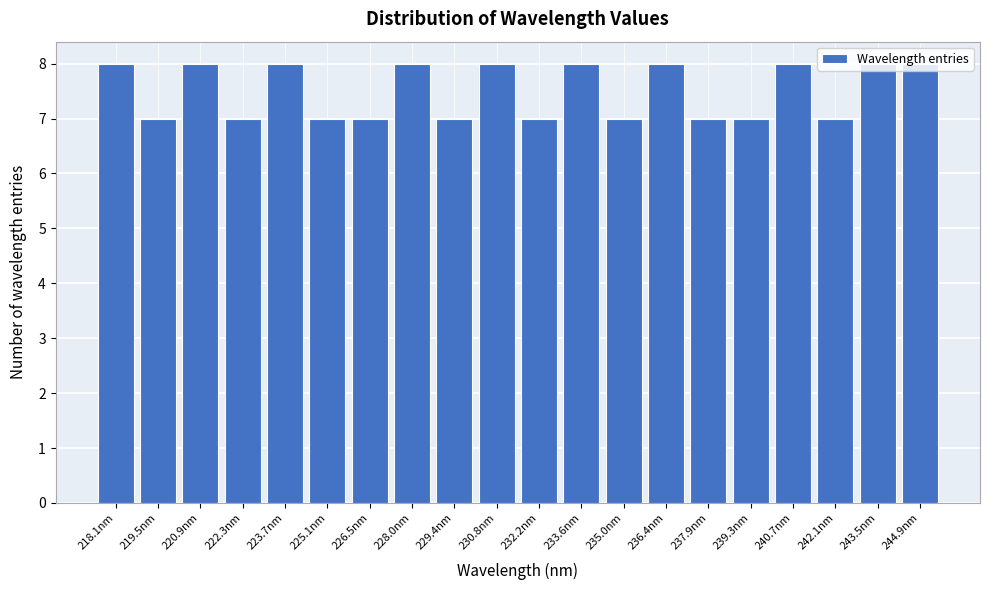

What is the smallest value displayed?

7